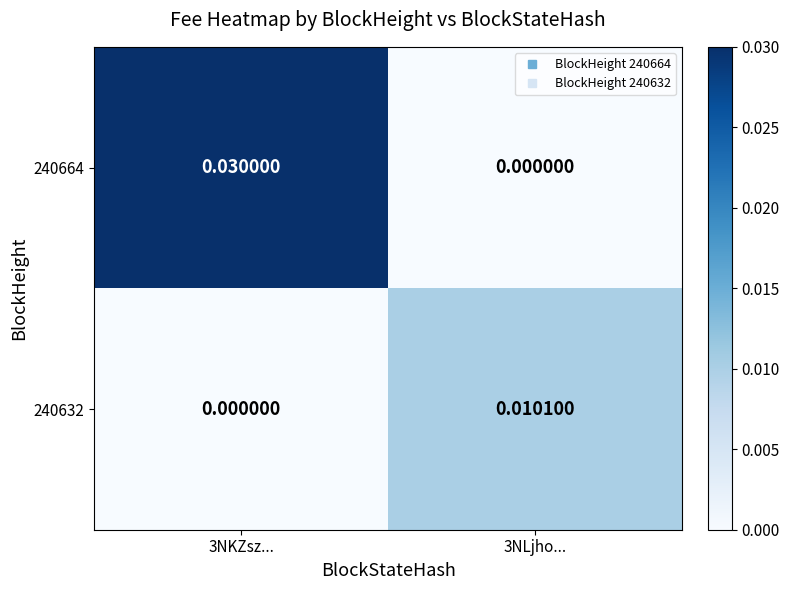

List the series in order of their overall mean, highest first.

240664, 240632